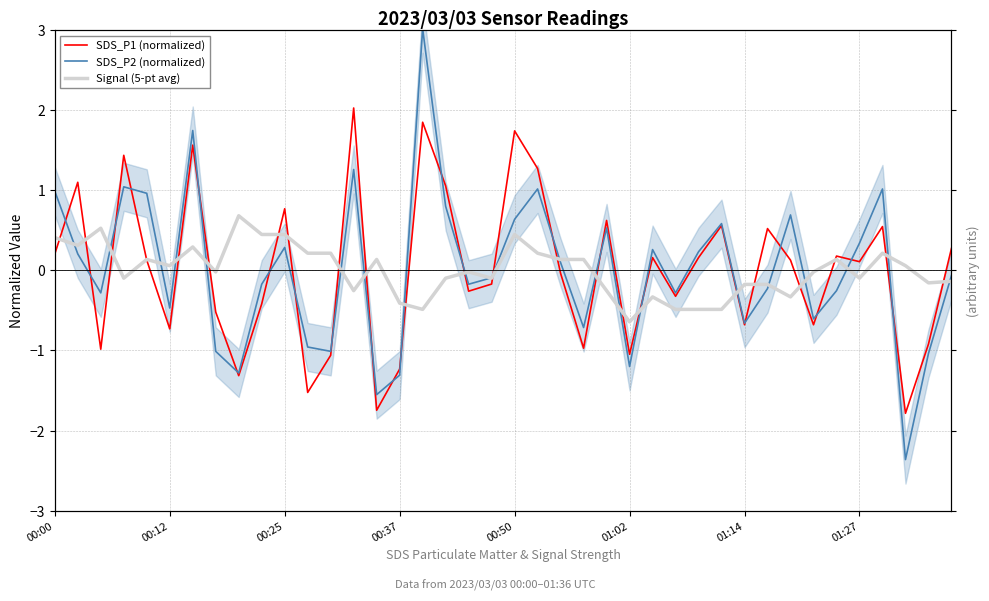

True or false: SDS_P2 (normalized) and Signal (5-pt avg) intersect in this chart.

True